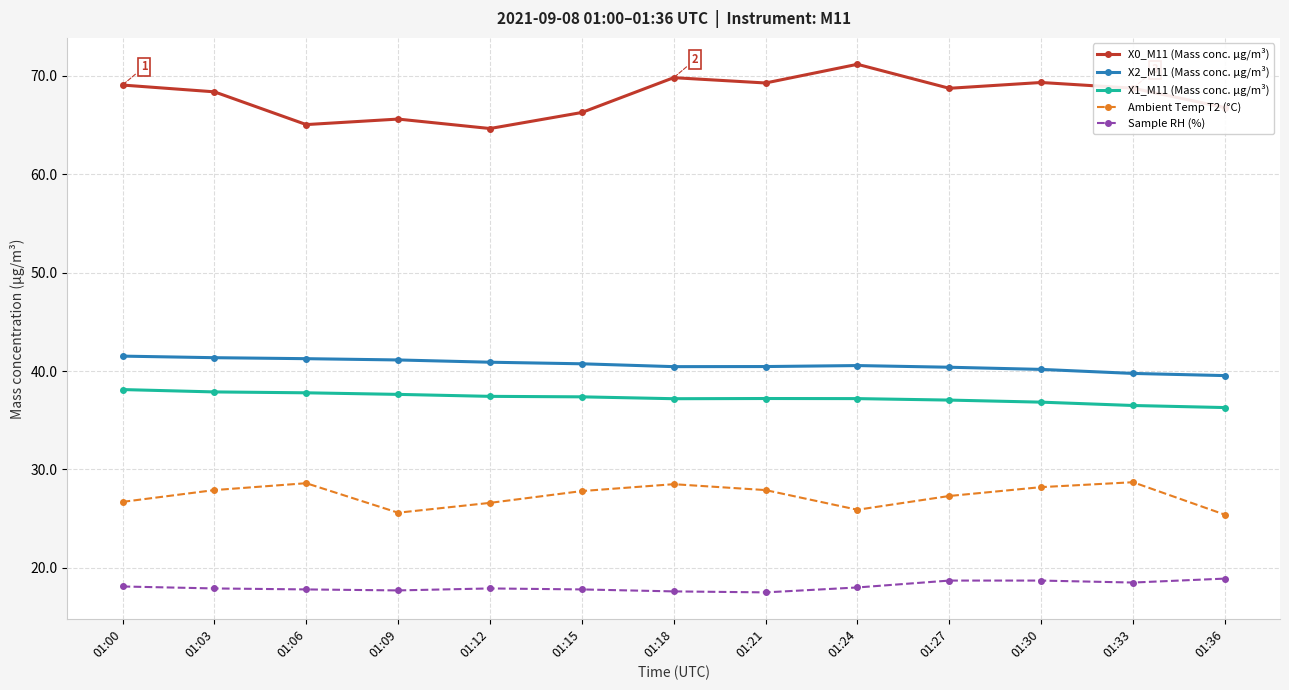

What is the value of the X2_M11 (Mass conc. μg/m³) point at the 11th from the left?

40.2